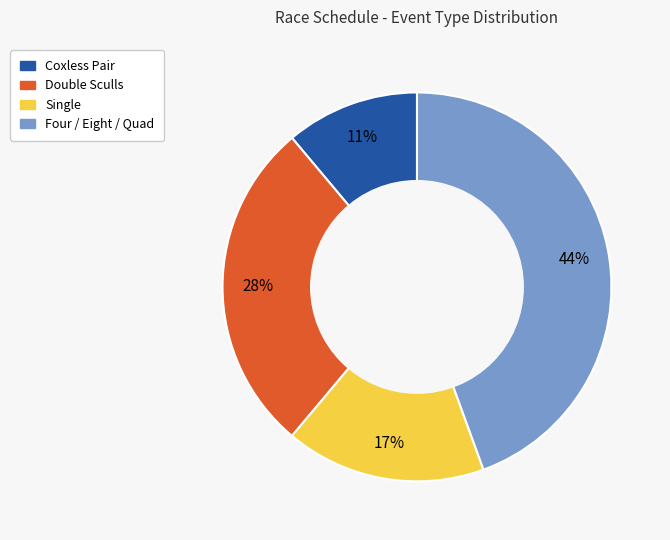

How many segments does this pie chart have?

4